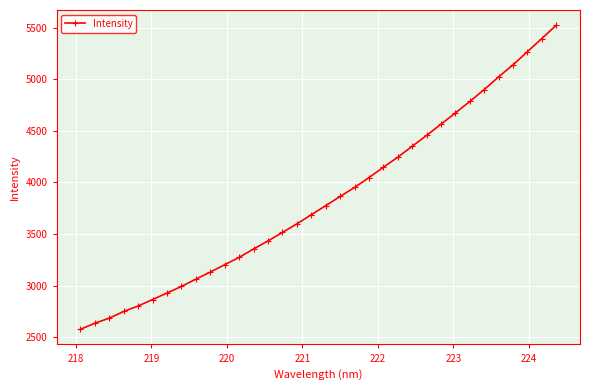

What is the difference between the second highest and minimum values?

2817.8